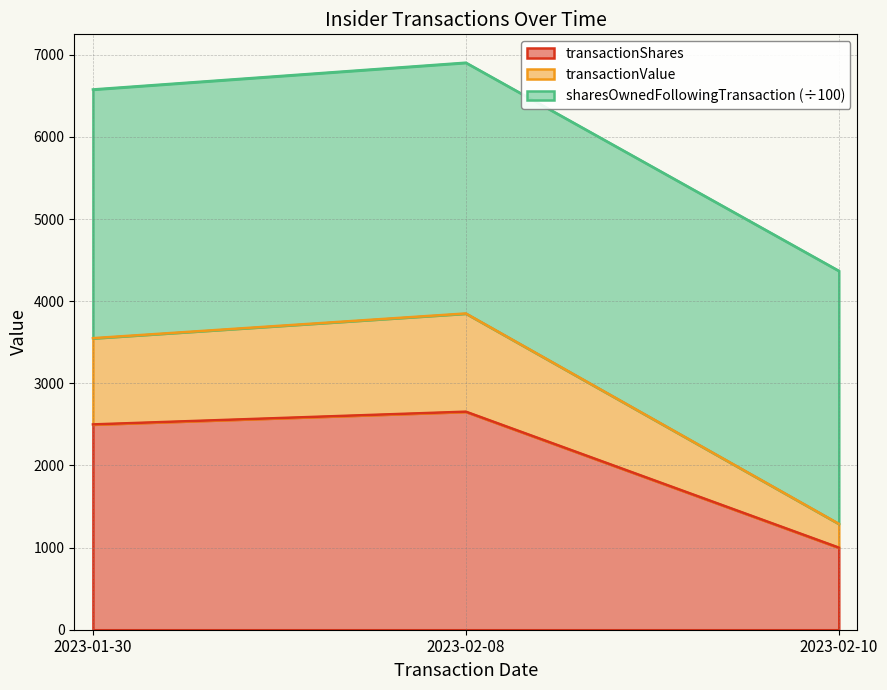

The value of transactionShares at 2023-01-30 is 3884.6. True or false?

False